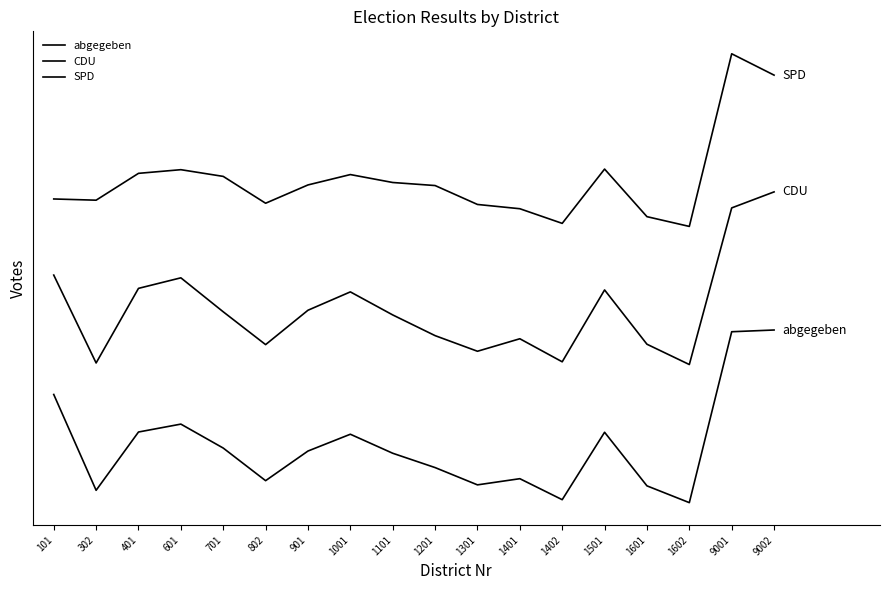

Does the chart display data point markers on the line(s)?

No